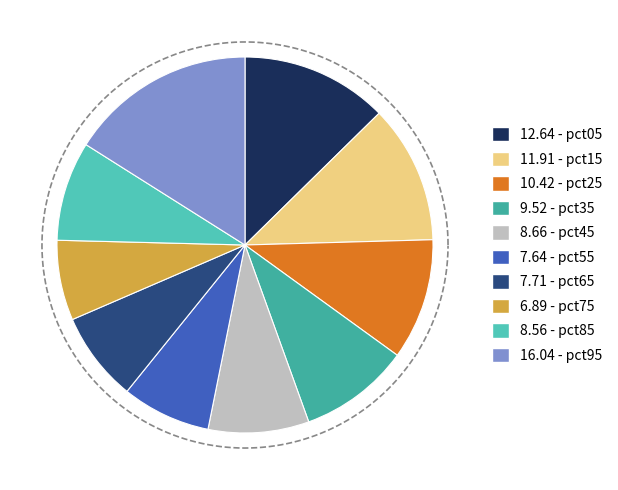

True or false: pct65 accounts for 2% of the total.

False